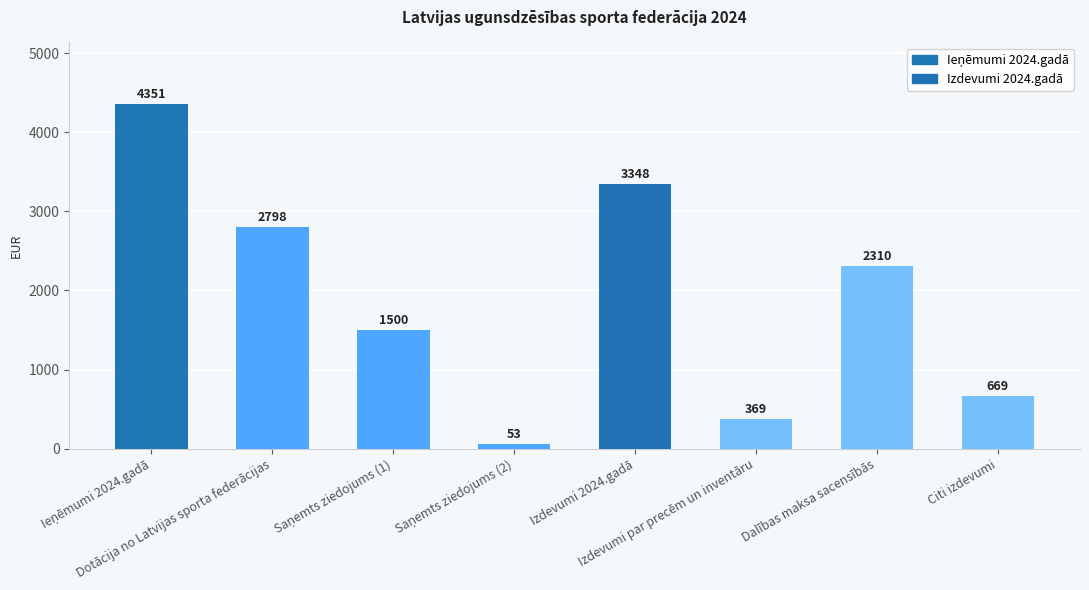

The chart shows a value of 669 at Citi izdevumi. True or false?

True